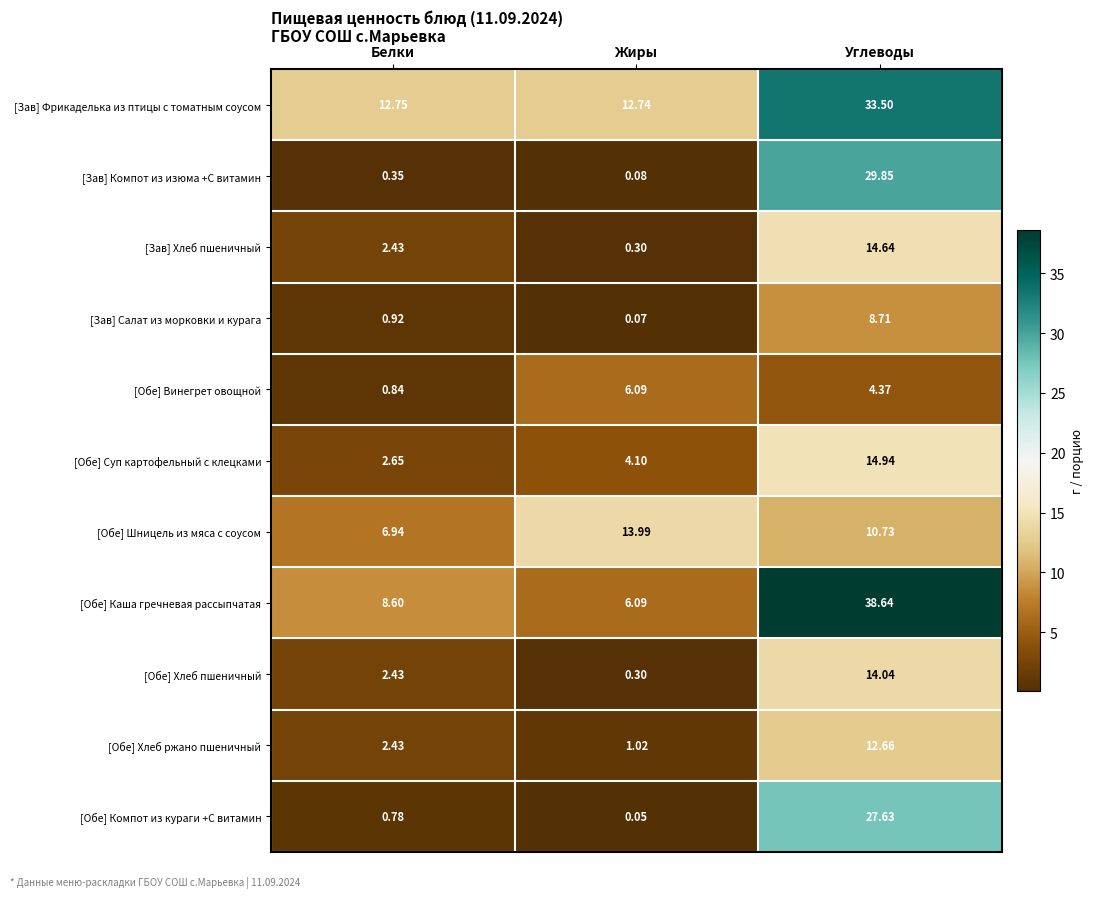

At which label is [Зав] Салат из морковки и курага closest to 4?

Белки